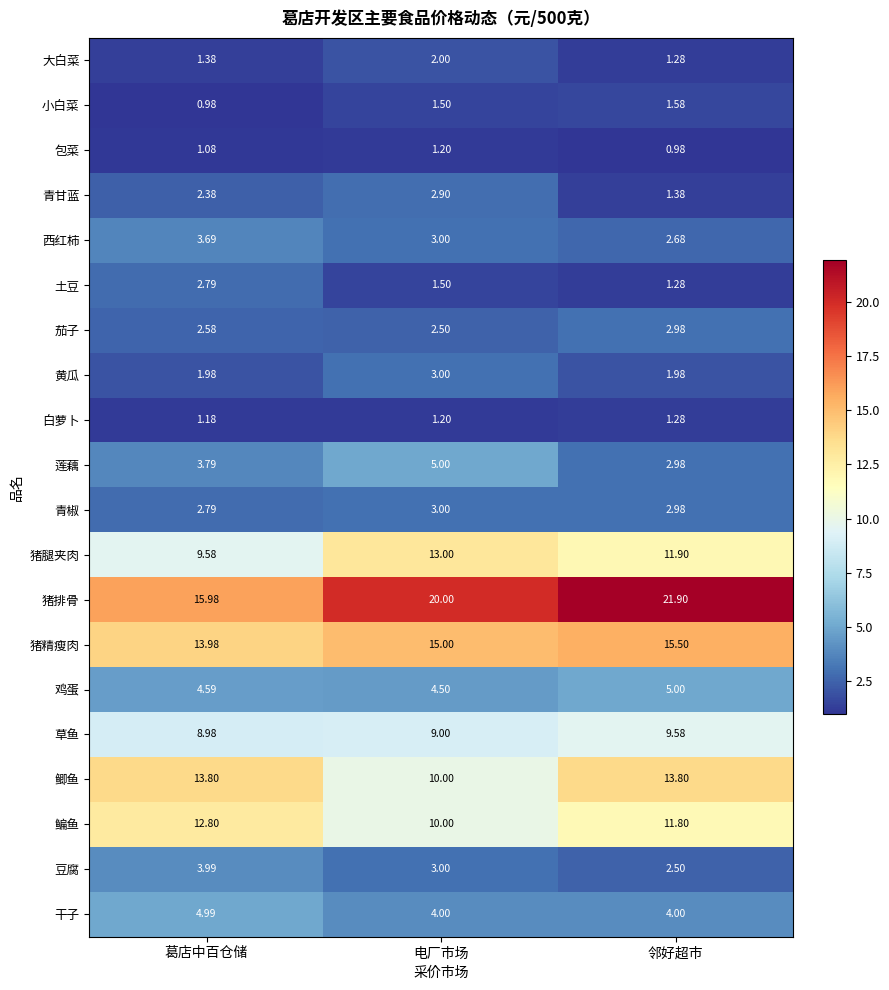

Which series has the largest range (max minus min)?

猪排骨